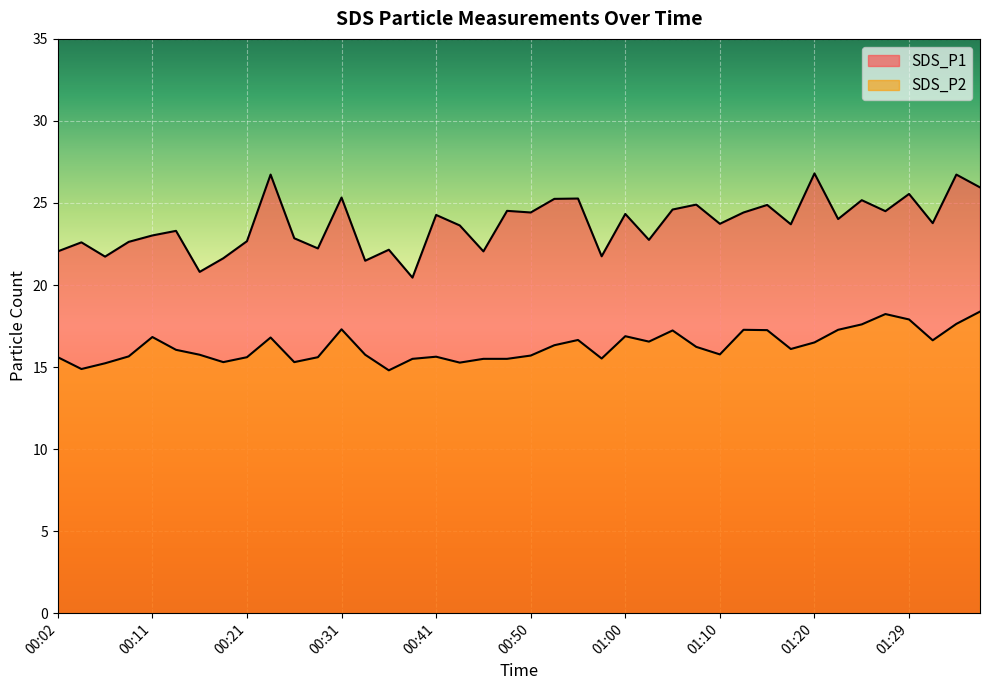

True or false: SDS_P2 has more than 0 interior local peaks.

True